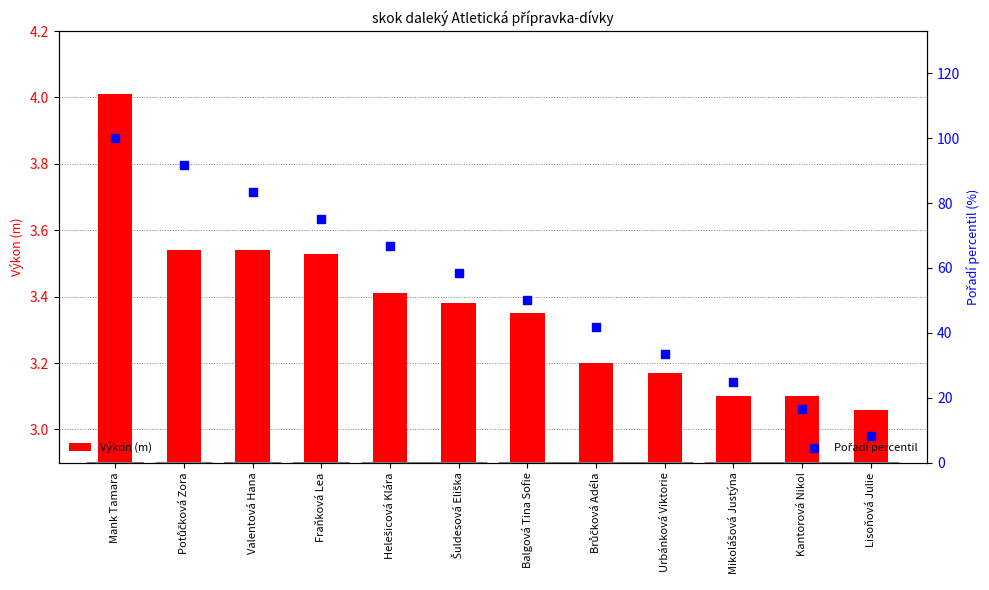

Which series has the widest spread of Y values?

Pořadí percentil